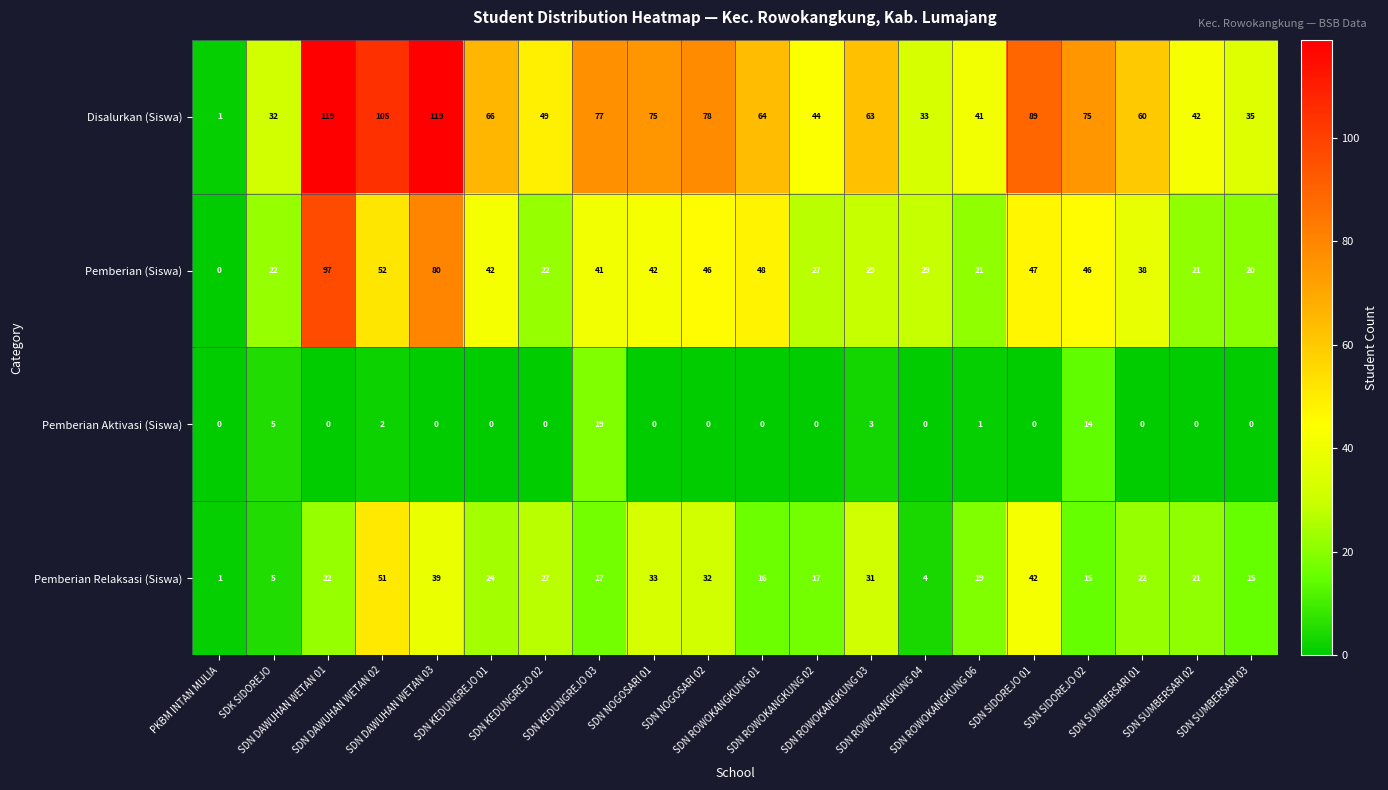

Rank the series by their average value, from highest to lowest.

Disalurkan (Siswa), Pemberian (Siswa), Pemberian Relaksasi (Siswa), Pemberian Aktivasi (Siswa)